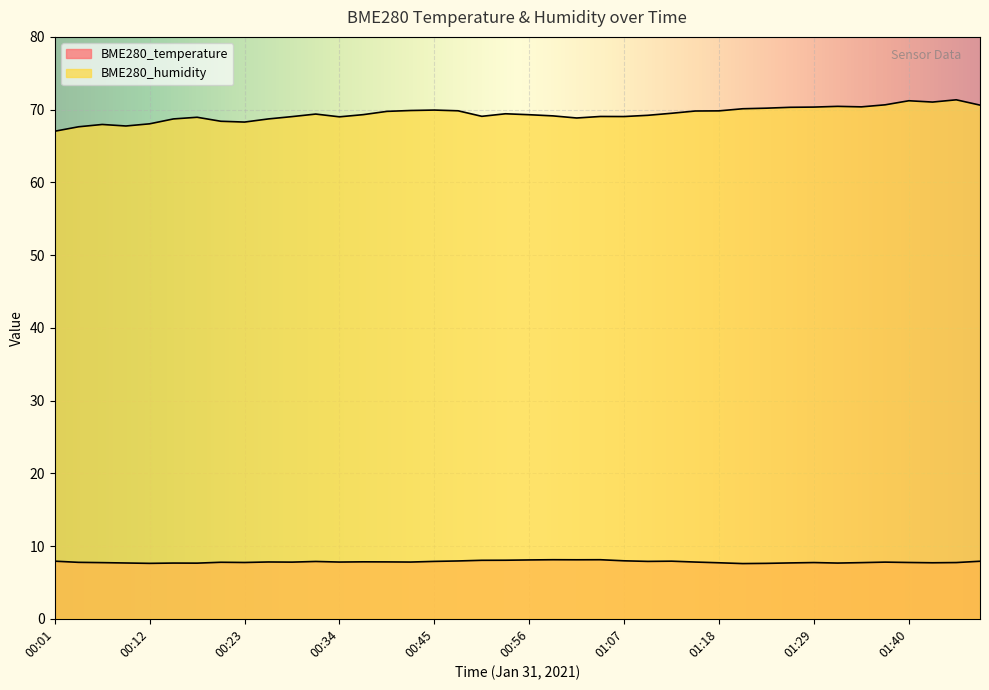

What is the value of the BME280_humidity point at the 11th from the left?

69.0